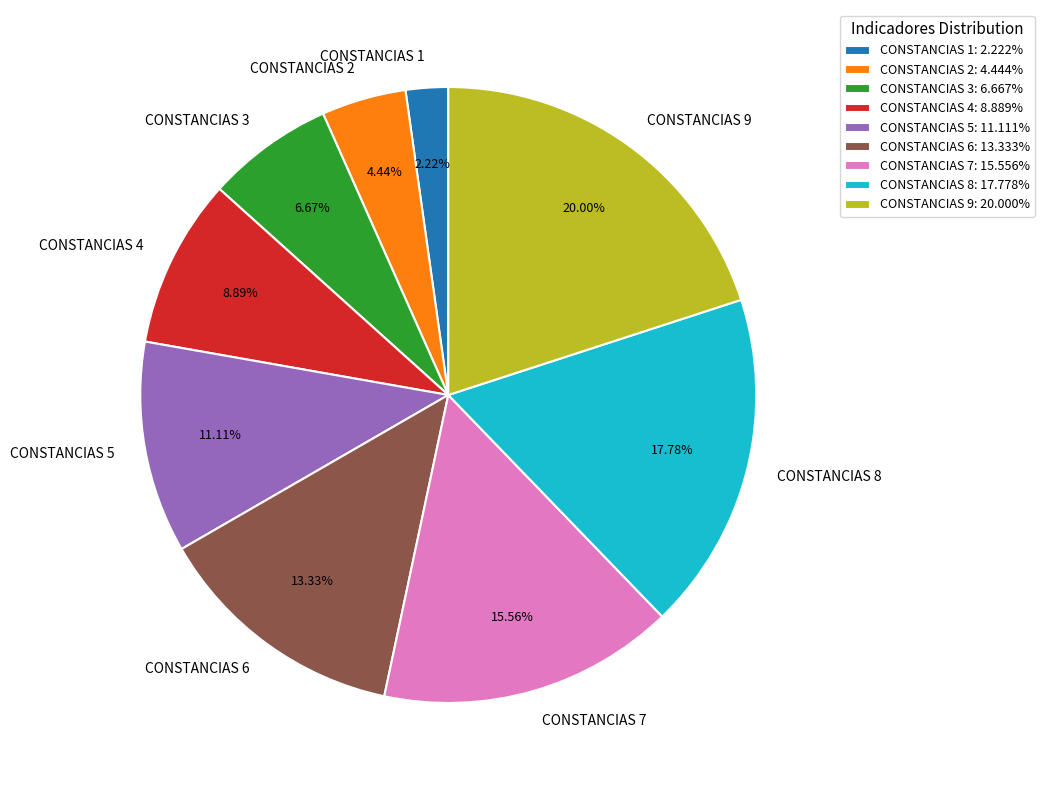

To the nearest percent, what is the combined percentage of CONSTANCIAS 7 and CONSTANCIAS 5?

27%